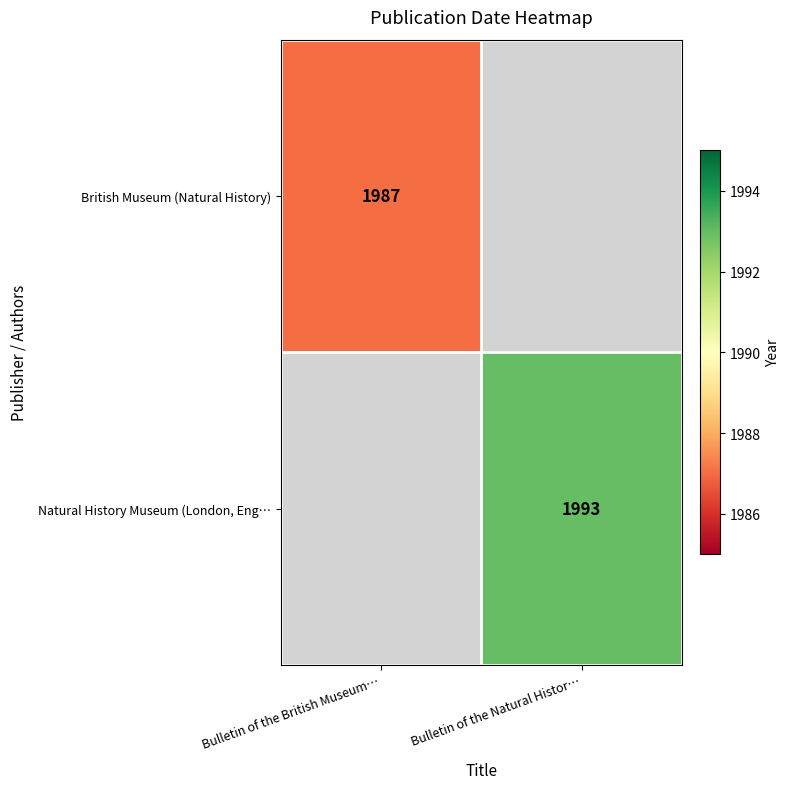

The value of Natural History Museum (London, Eng… at Bulletin of the Natural Histor… is 3270. True or false?

False